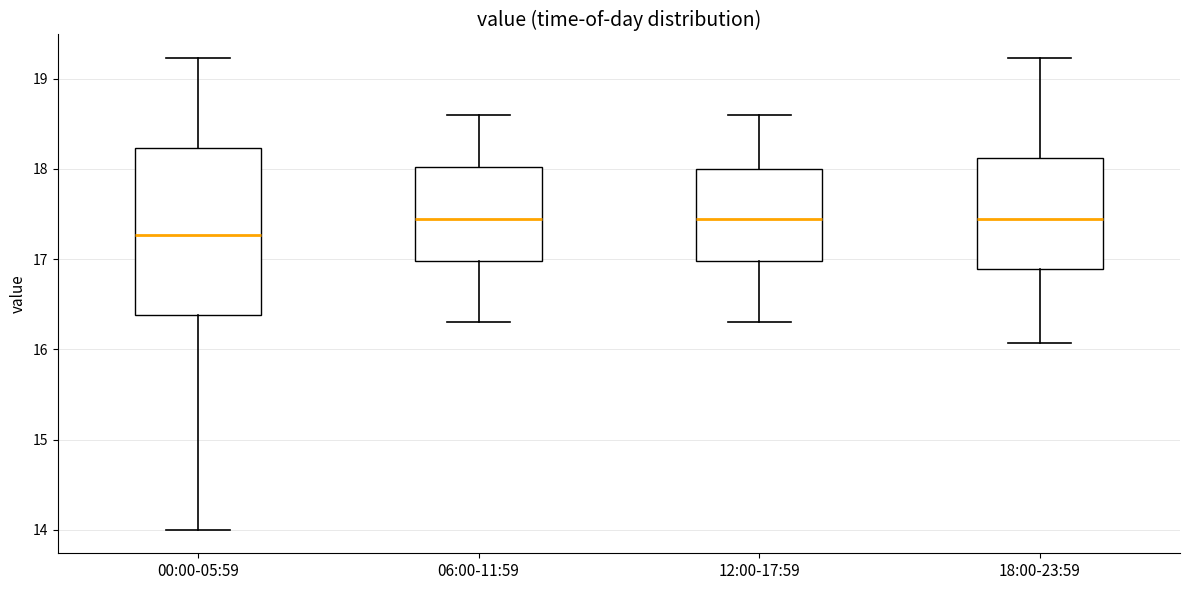

Which box is the tallest, from its lower edge to its upper edge?

00:00-05:59